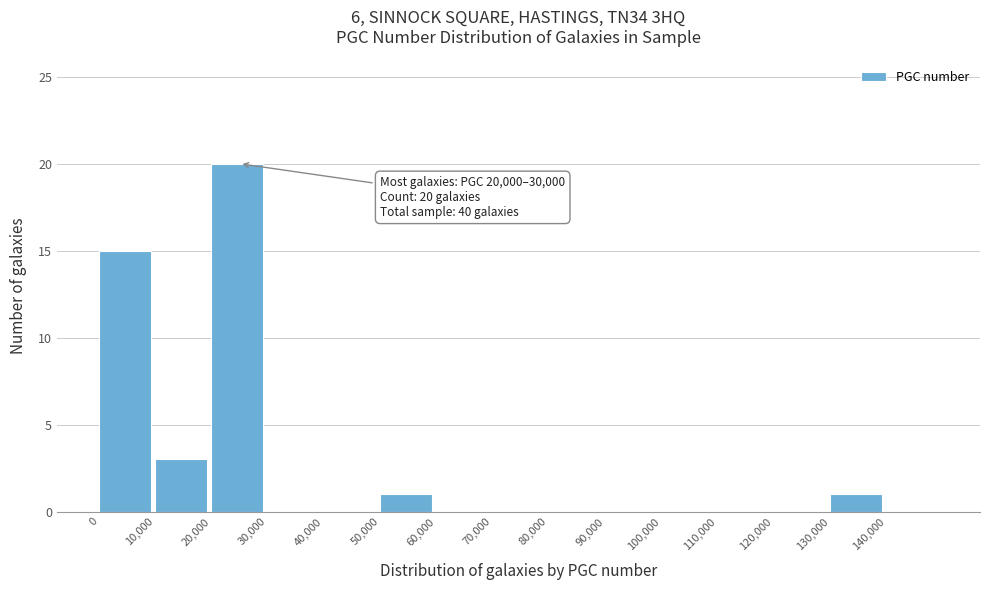

Which range on the x-axis has the tallest bar?

20000 to 30000